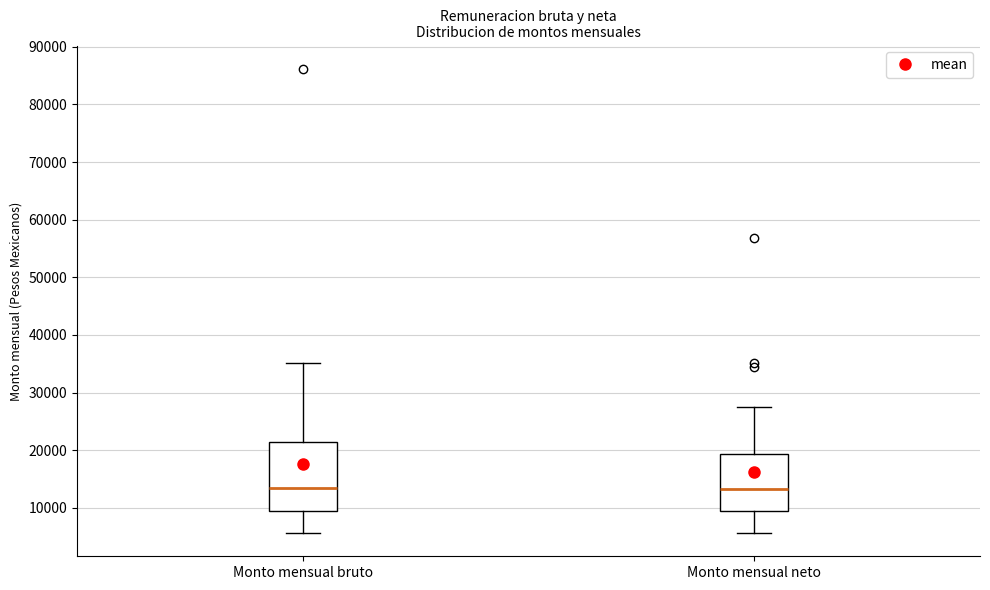

Where does the lower whisker of the box for Monto mensual neto end on the y-axis? The values are not printed on the chart, so give them approximately, as read against the axis.

6000